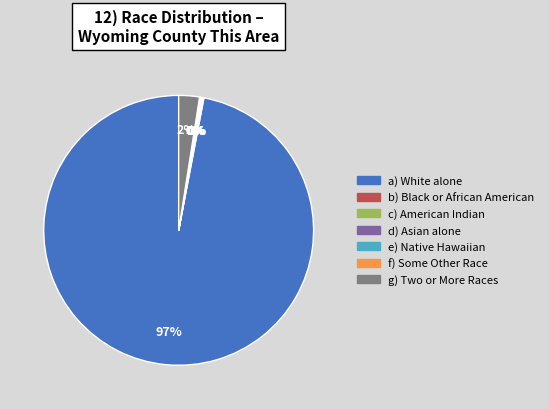

To the nearest percent, what is the average slice percentage?

14%